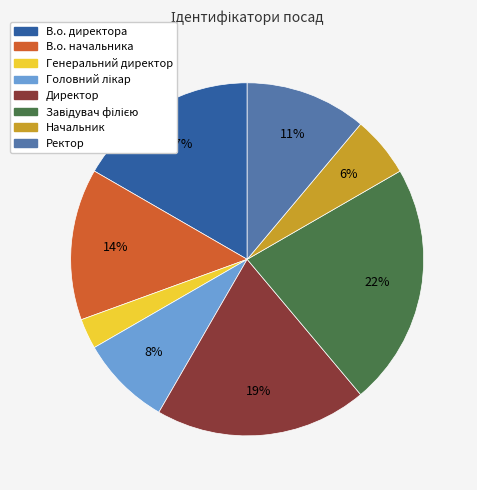

Does any single category account for the majority?

No